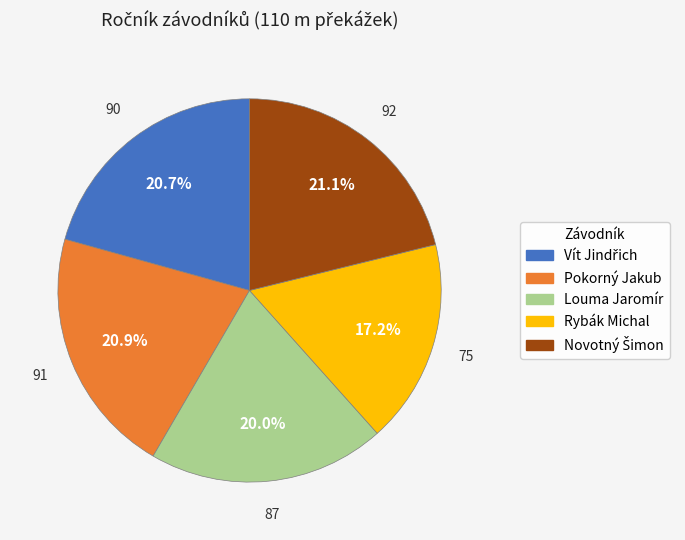

Does Rybák Michal account for over 50% of the chart?

No